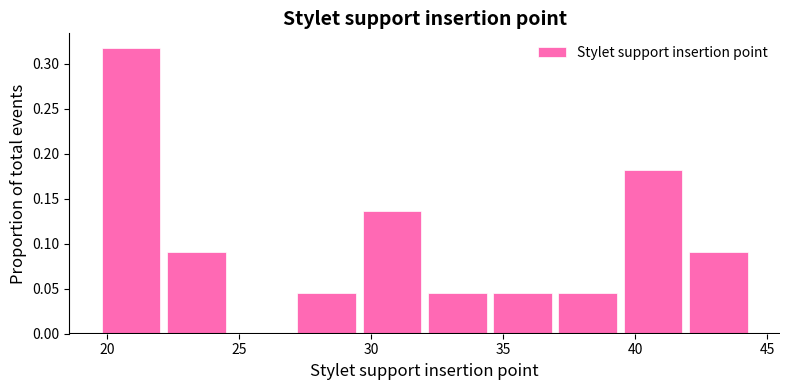

What is the height of the bar covering 34.5 to 37.0 on the x-axis? Neither the bar edges nor the heights are printed on the chart, so give them approximately, as read against the axes.

0.045